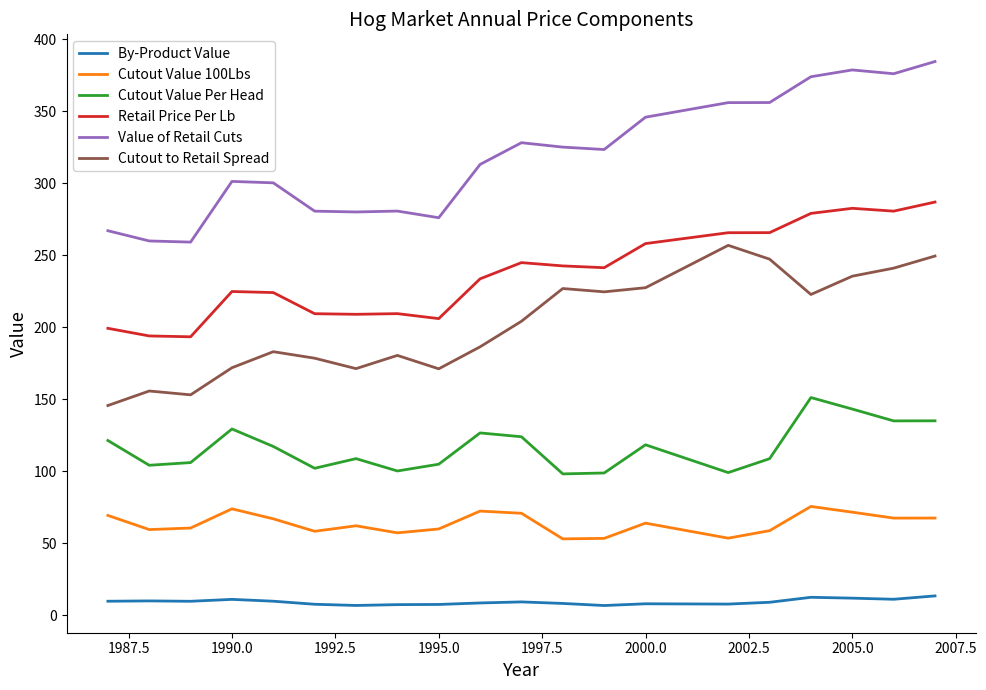

What is the difference between the maximum and minimum values in the Cutout to Retail Spread series?

111.3